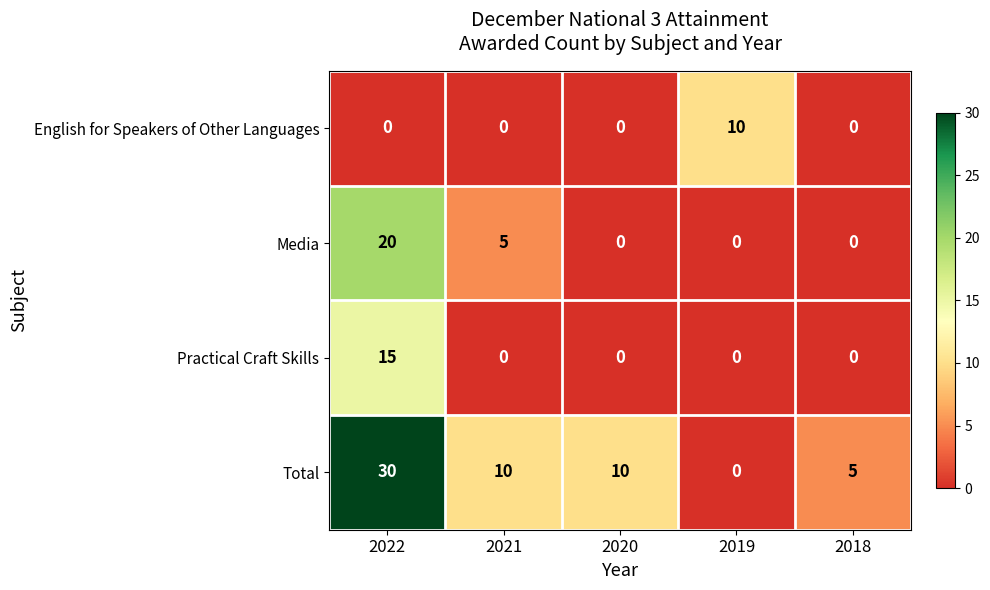

What is the difference between the maximum and minimum values in the Practical Craft Skills series?

15